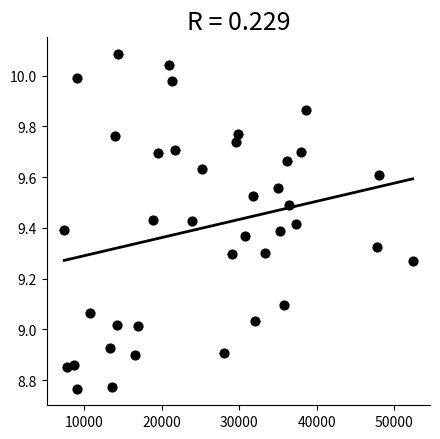

What is the range of Y values (max minus min)?

1.3